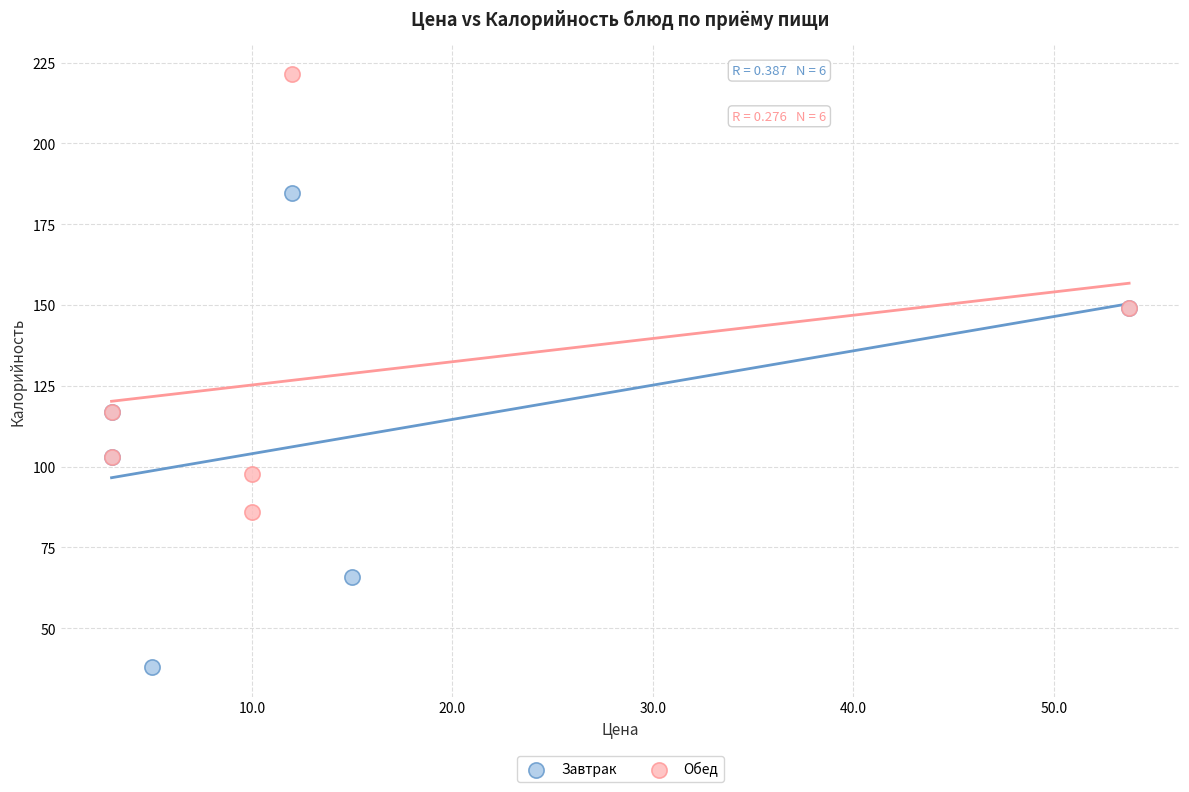

Which series reaches the minimum Y coordinate?

Завтрак